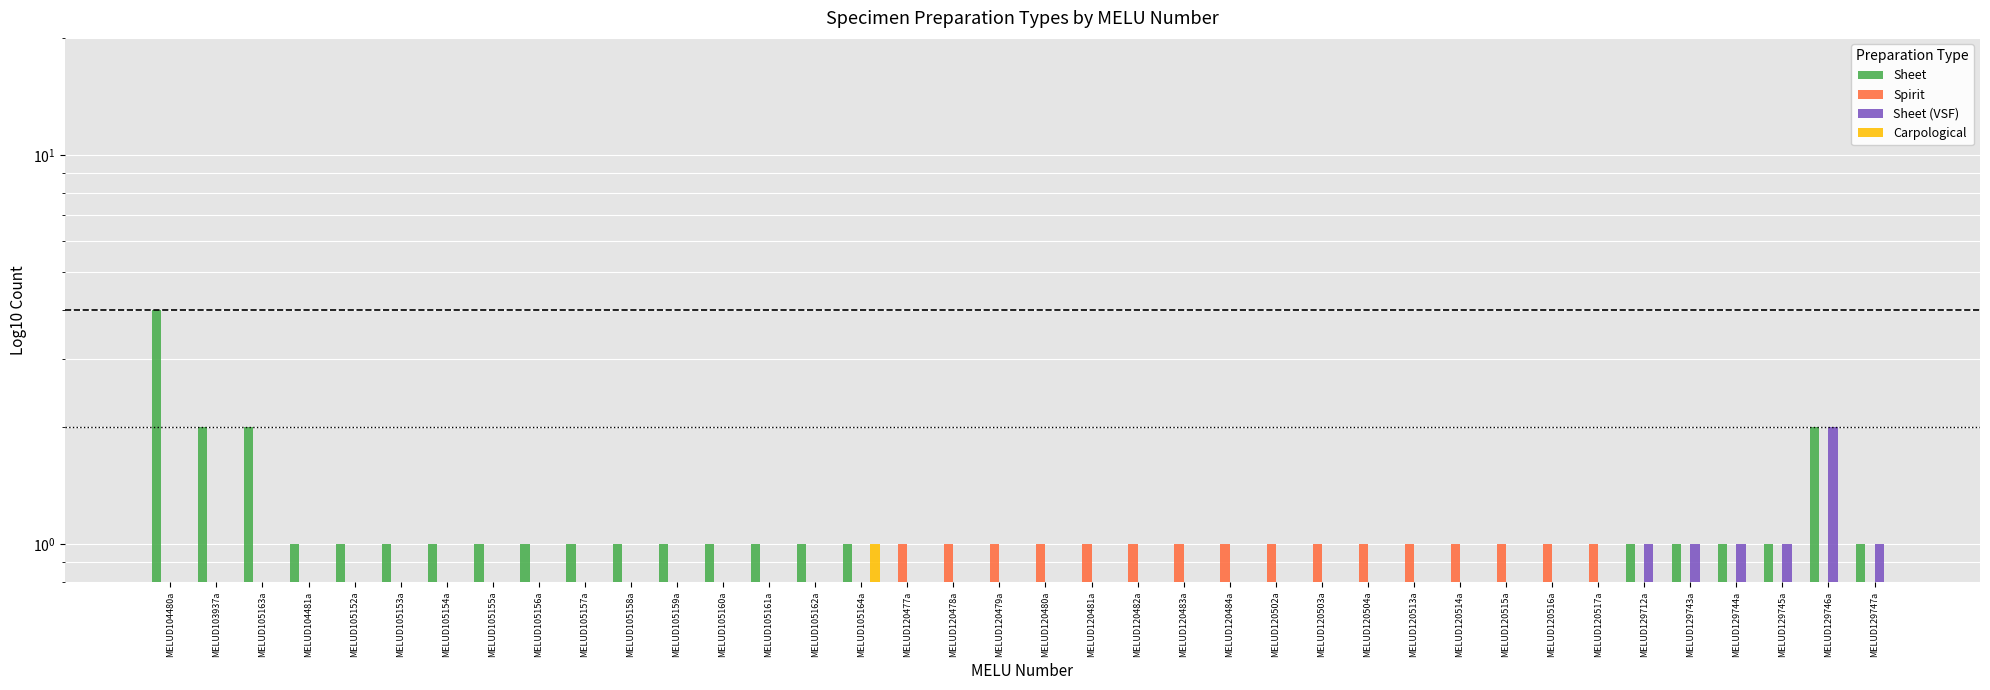

Reading left to right, what are all the values shown in this chart?

Sheet: 4.0	2.0	2.0	1.0	1.0	1.0	1.0	1.0	1.0	1.0	1.0	1.0	1.0	1.0	1.0	1.0	0.5	0.5	0.5	0.5	0.5	0.5	0.5	0.5	0.5	0.5	0.5	0.5	0.5	0.5	0.5	0.5	1.0	1.0	1.0	1.0	2.0	1.0
Spirit: 0.5	0.5	0.5	0.5	0.5	0.5	0.5	0.5	0.5	0.5	0.5	0.5	0.5	0.5	0.5	0.5	1.0	1.0	1.0	1.0	1.0	1.0	1.0	1.0	1.0	1.0	1.0	1.0	1.0	1.0	1.0	1.0	0.5	0.5	0.5	0.5	0.5	0.5
Sheet (VSF): 0.5	0.5	0.5	0.5	0.5	0.5	0.5	0.5	0.5	0.5	0.5	0.5	0.5	0.5	0.5	0.5	0.5	0.5	0.5	0.5	0.5	0.5	0.5	0.5	0.5	0.5	0.5	0.5	0.5	0.5	0.5	0.5	1.0	1.0	1.0	1.0	2.0	1.0
Carpological: 0.5	0.5	0.5	0.5	0.5	0.5	0.5	0.5	0.5	0.5	0.5	0.5	0.5	0.5	0.5	1.0	0.5	0.5	0.5	0.5	0.5	0.5	0.5	0.5	0.5	0.5	0.5	0.5	0.5	0.5	0.5	0.5	0.5	0.5	0.5	0.5	0.5	0.5